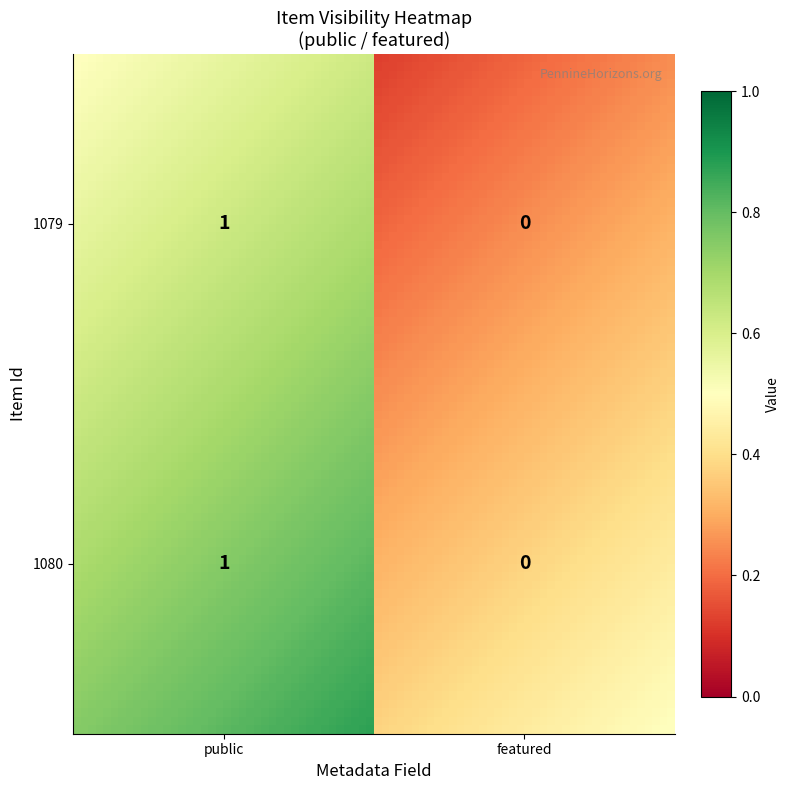

True or false: 1079 has a value of 1 at 0.

False